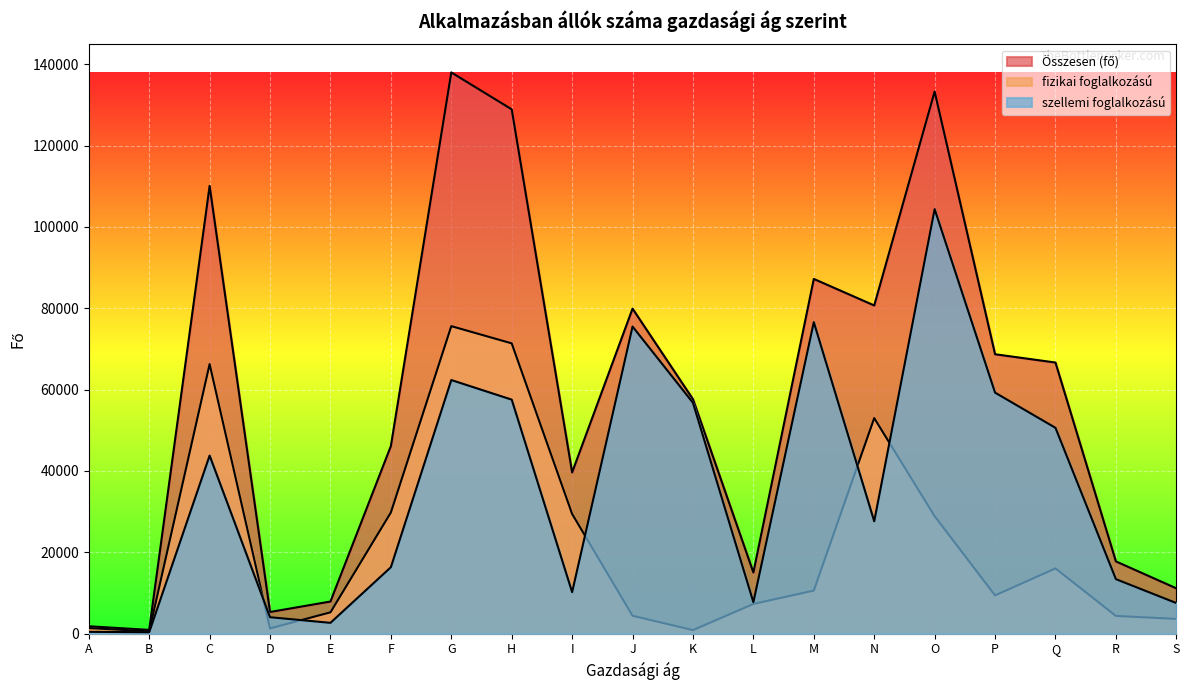

What is the maximum value for fizikai foglalkozású?

75613